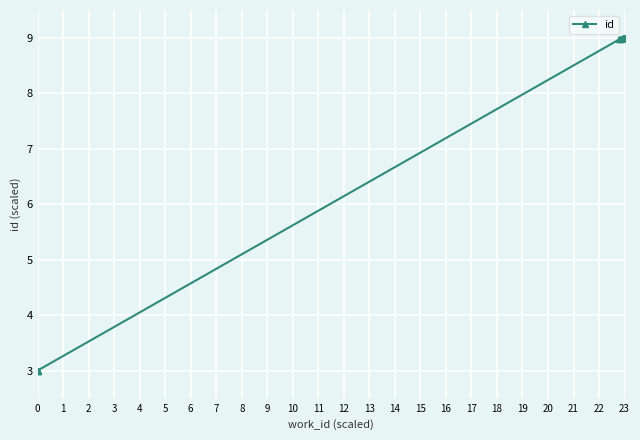

What is the minimum value shown in the chart?

3.0